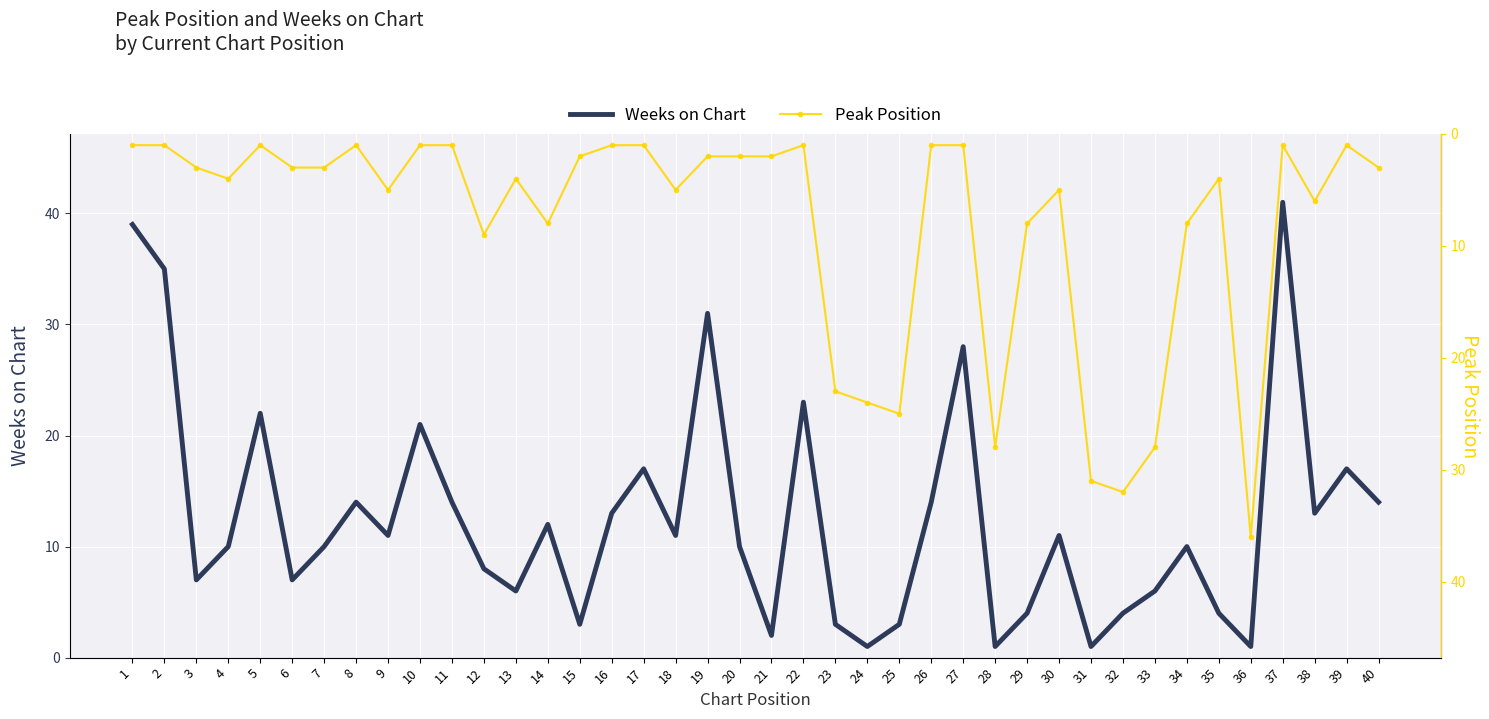

Is it true that Peak Position equals 3 at 40?

True